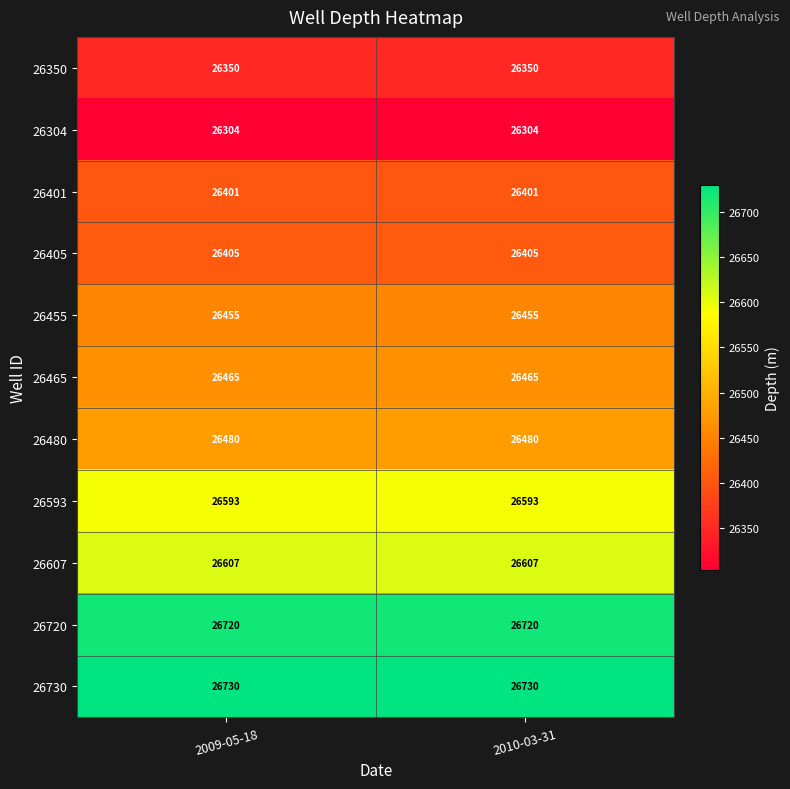

How many data points does each series have?

2